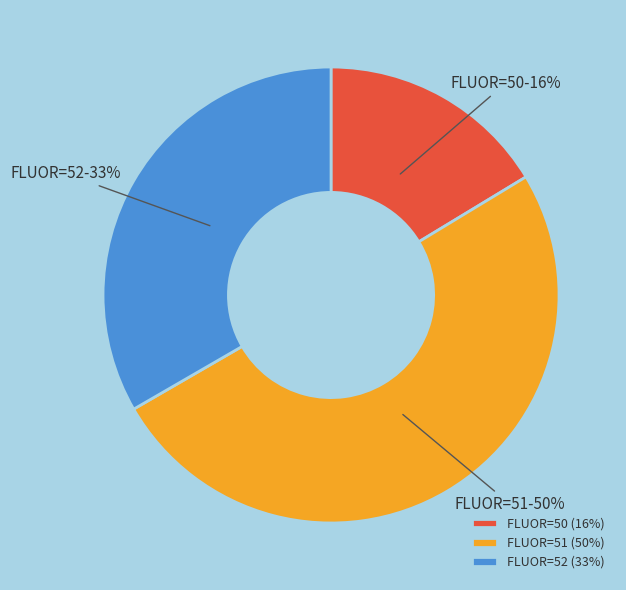

To the nearest percent, what is the difference between the largest and smallest slice percentages?

34%